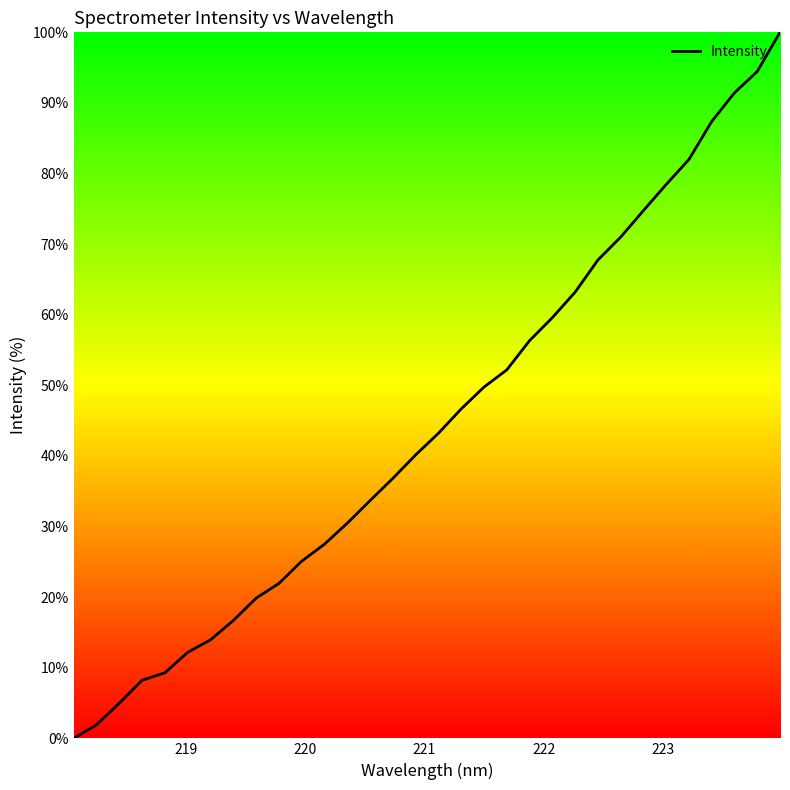

How many categories are shown in the chart?

32